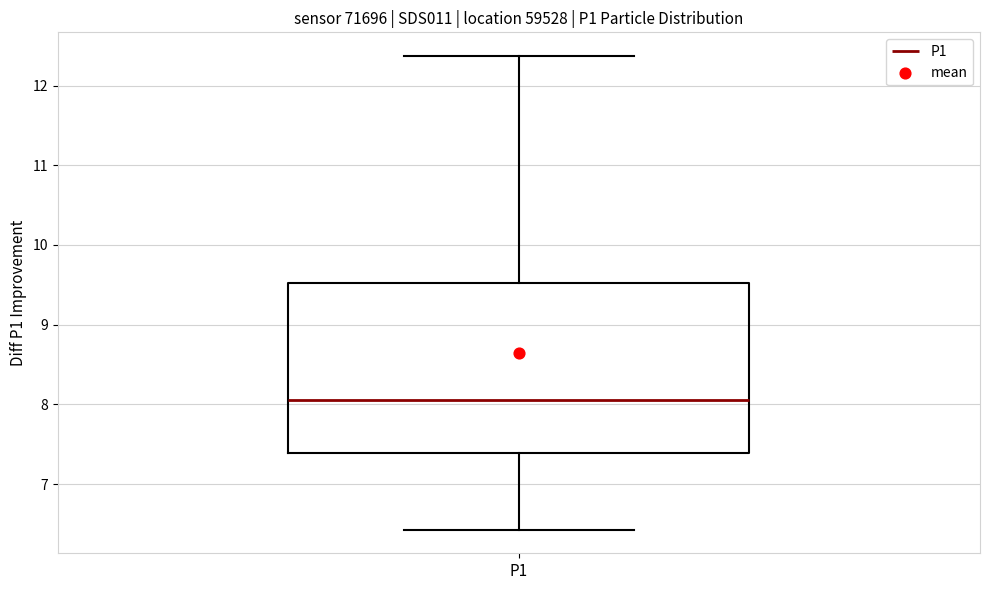

Read this box plot against the y-axis: the position of the median line, the range covered by the box, and the ends of both whiskers. The values are not printed on the chart, so give them approximately, as read against the axis.

median 8.1, box 7.4 to 9.5, whiskers 6.4 to 12.4